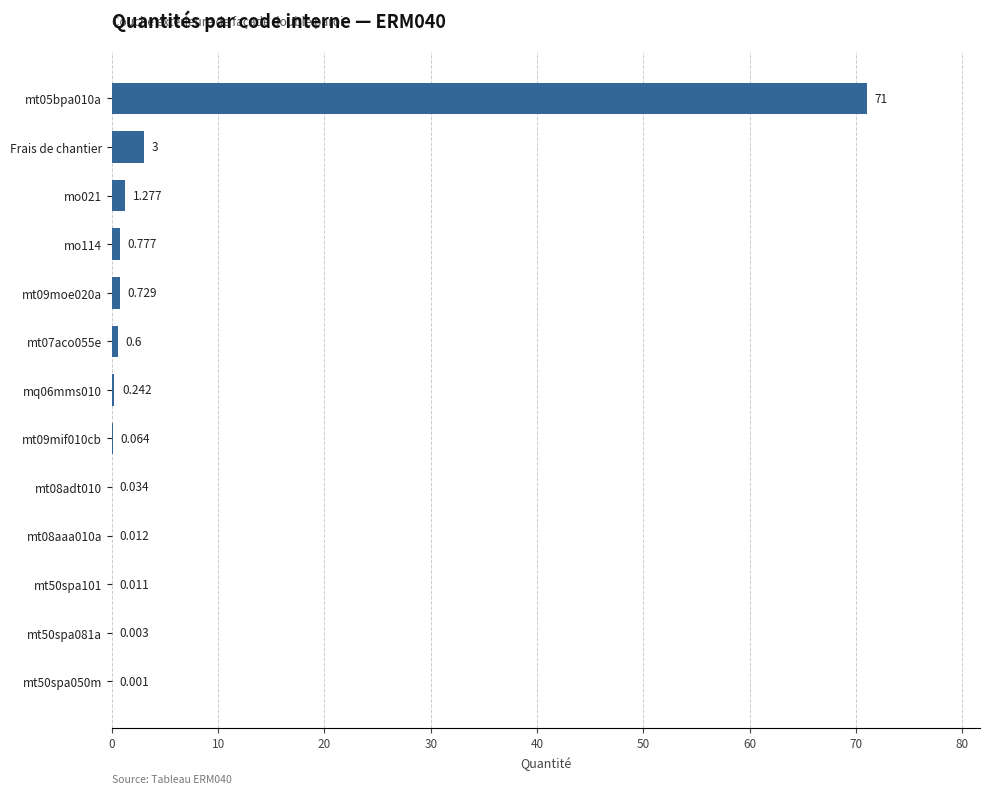

Where is the data nearest to the value 35?

Frais de chantier